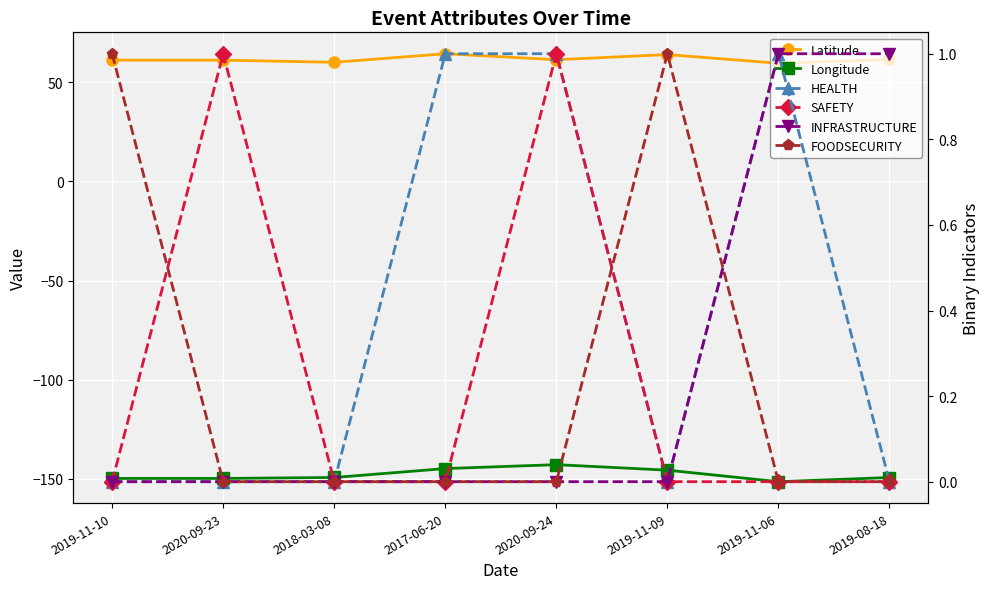

How many series are shown in this chart?

6